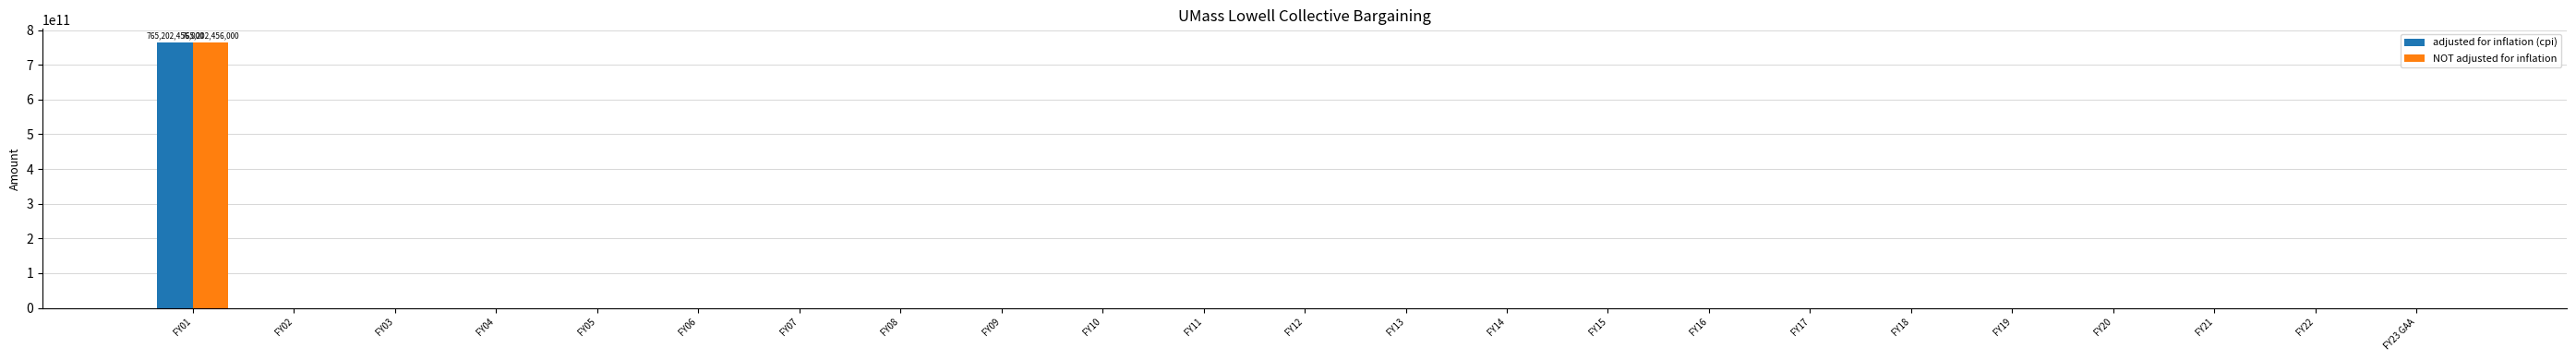

The adjusted for inflation (cpi) series shows 0 at FY20. True or false?

True